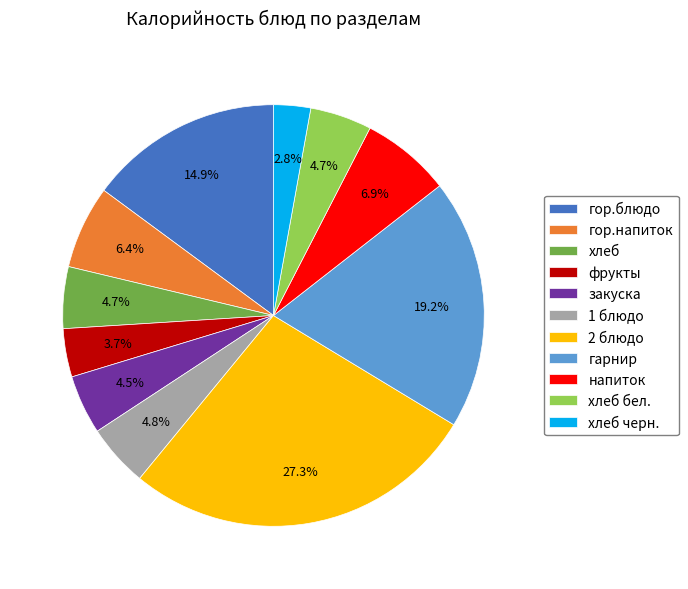

What is the smallest slice in the pie chart?

хлеб черн.